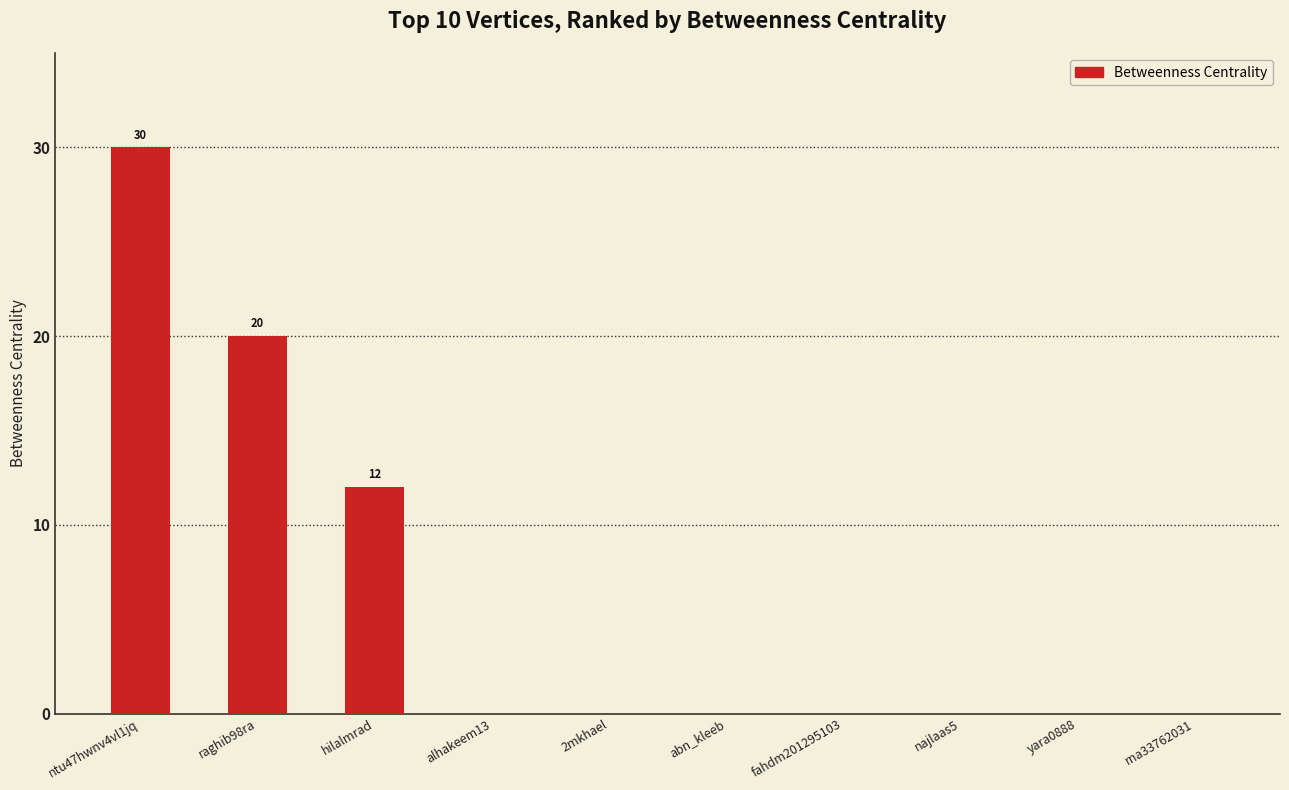

What is the maximum value shown in the chart?

30